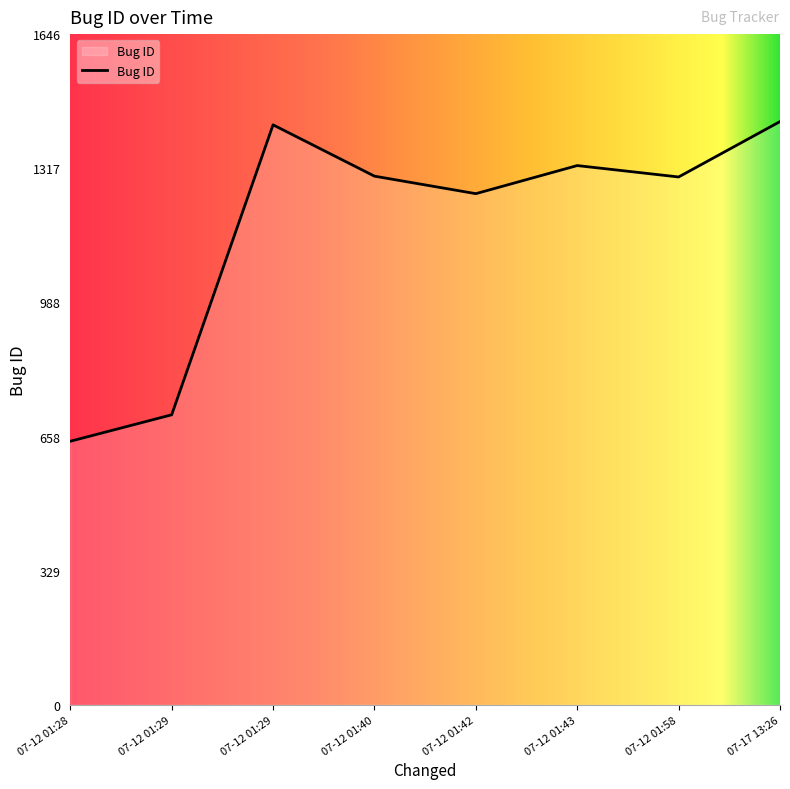

How many categories are shown in the chart?

8